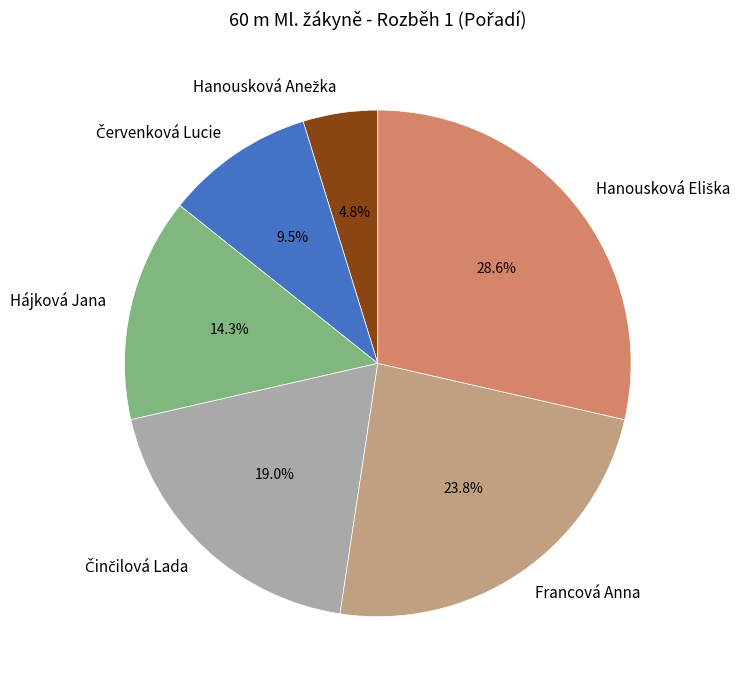

Is there a majority slice in this chart?

No